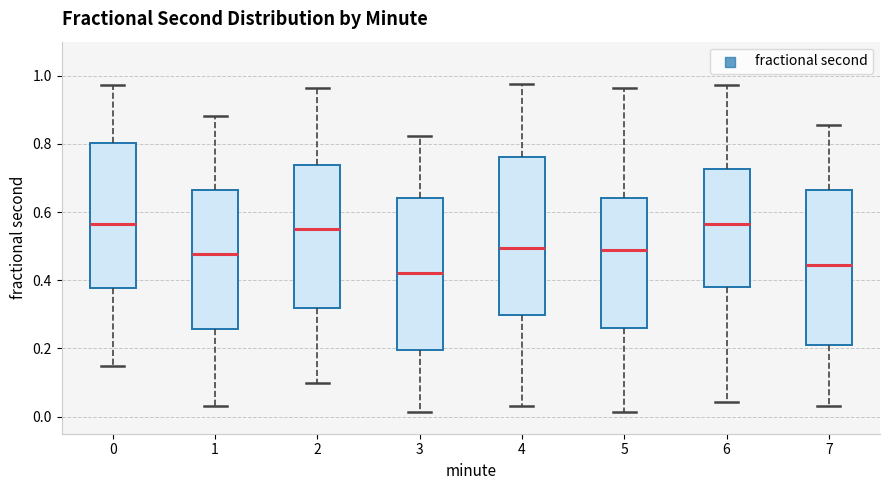

Where does the median line of the box at x = 2 sit on the y-axis? The values are not printed on the chart, so give them approximately, as read against the axis.

0.56